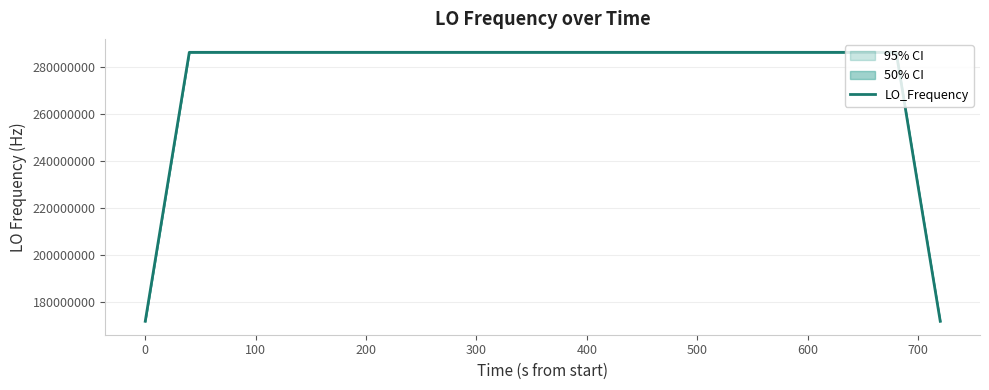

The value of LO_Frequency at 0 is 171628200.1. True or false?

True